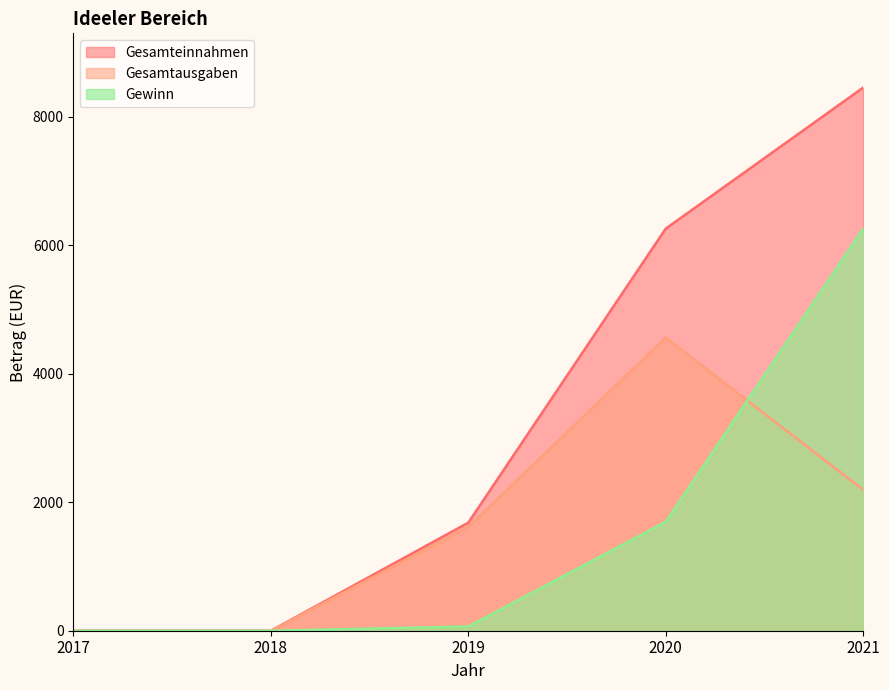

Is the value of Gesamtausgaben at 2018 greater than the value of Gesamteinnahmen at 2019?

No